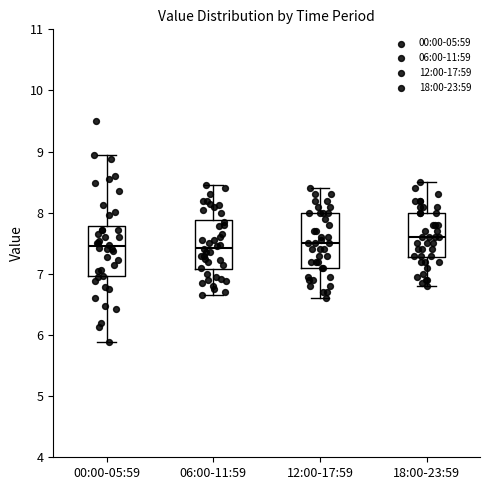

Where does the lower whisker of the box for 18:00-23:59 end on the y-axis? The values are not printed on the chart, so give them approximately, as read against the axis.

6.8